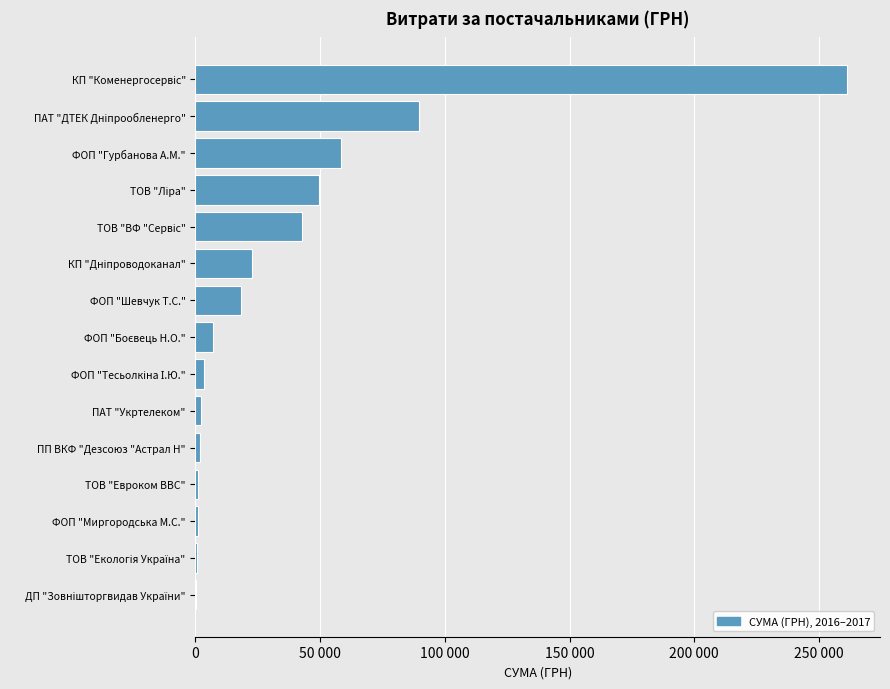

Are the bars horizontal?

Yes